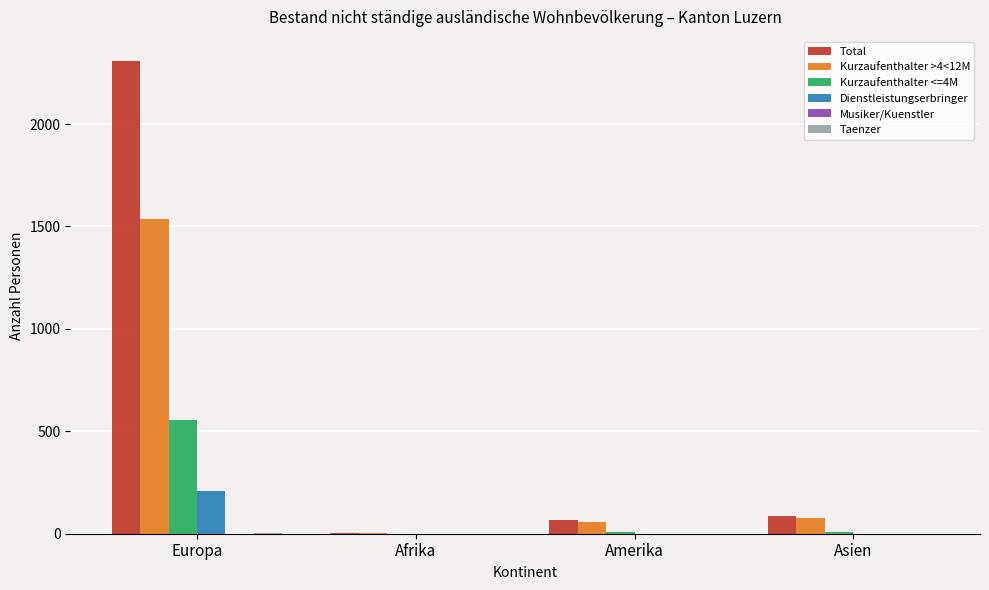

How many categories are shown in the chart?

4